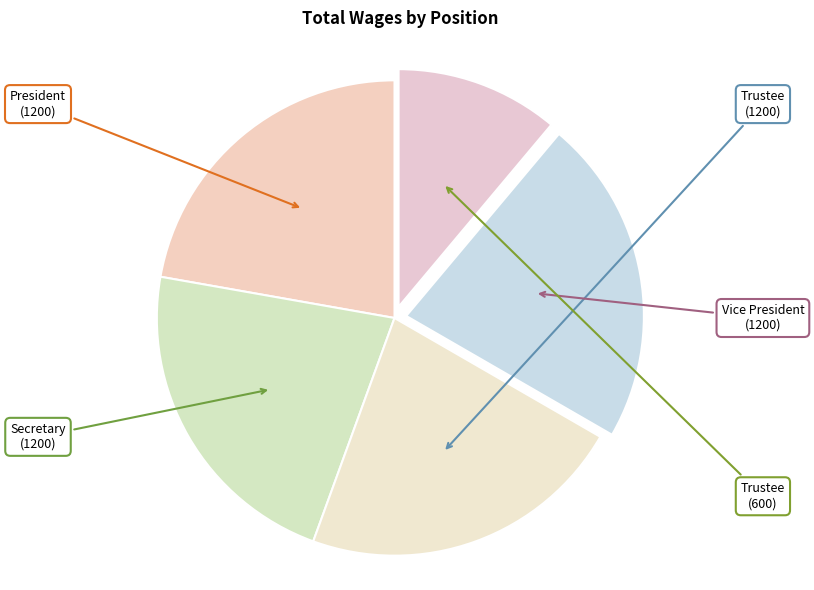

True or false: President accounts for 32% of the total.

False